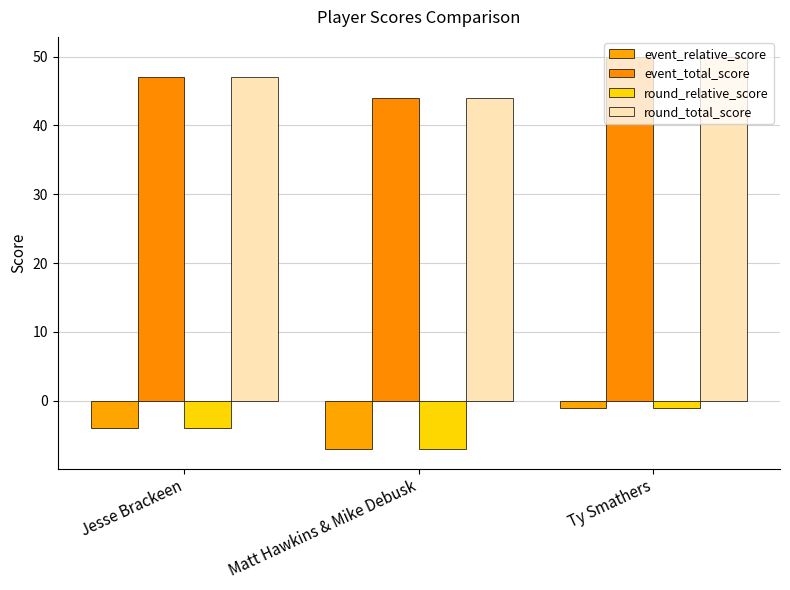

What is the smallest value displayed?

-7